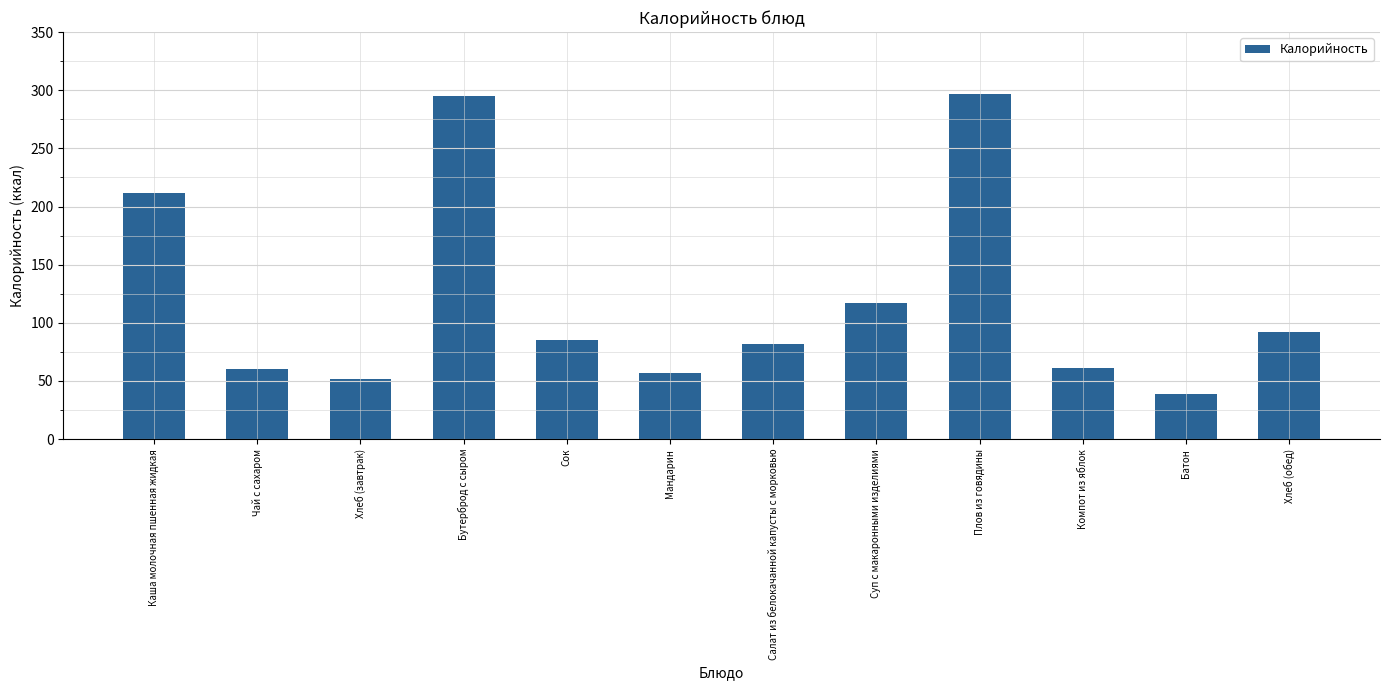

What is the average value?

121